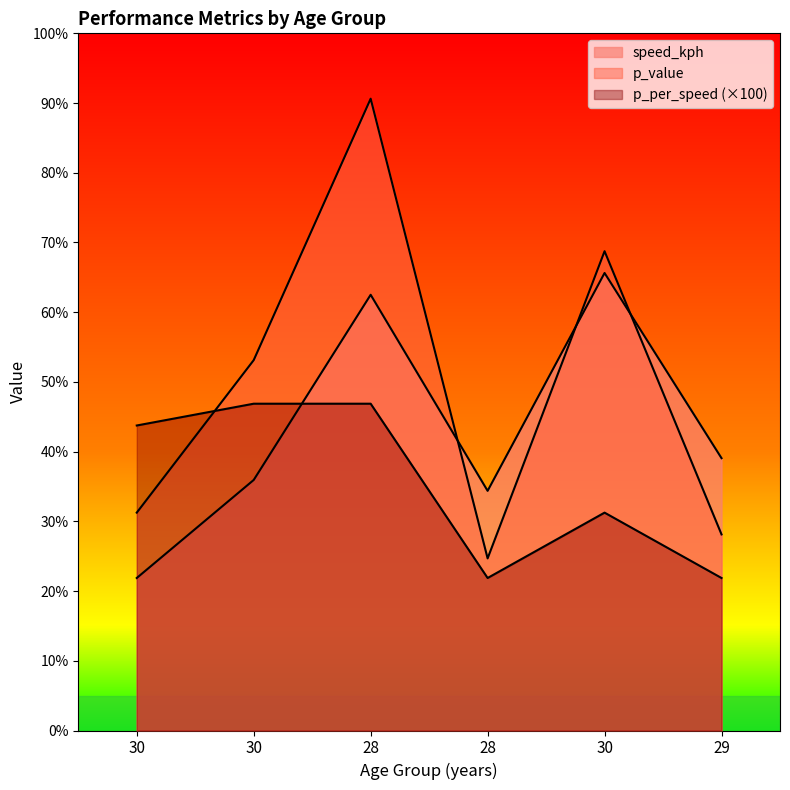

True or false: p_value has more than 1 interior local peaks.

True